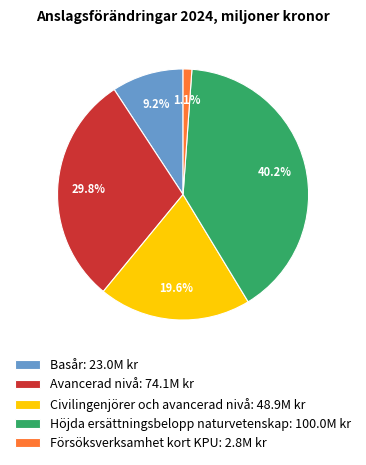

The Basår slice represents 9% of the pie. True or false?

True